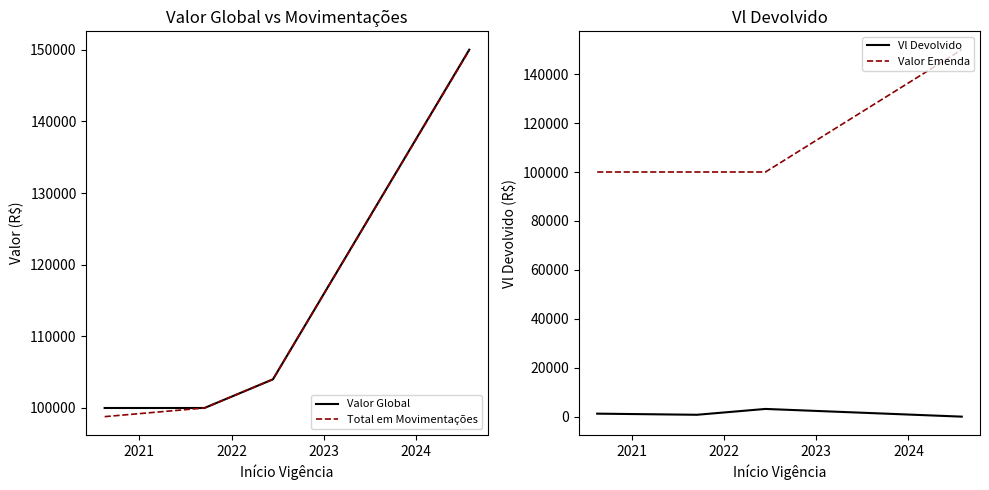

True or false: Total em Movimentações has more than 2 interior local peaks.

False